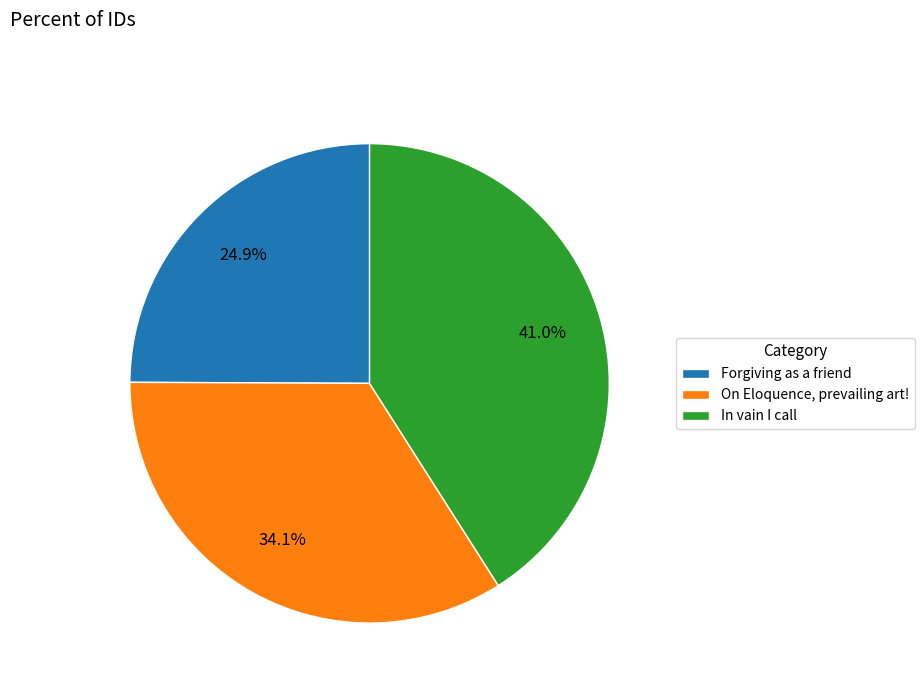

What portion of the pie excludes In vain I call?

59.0%